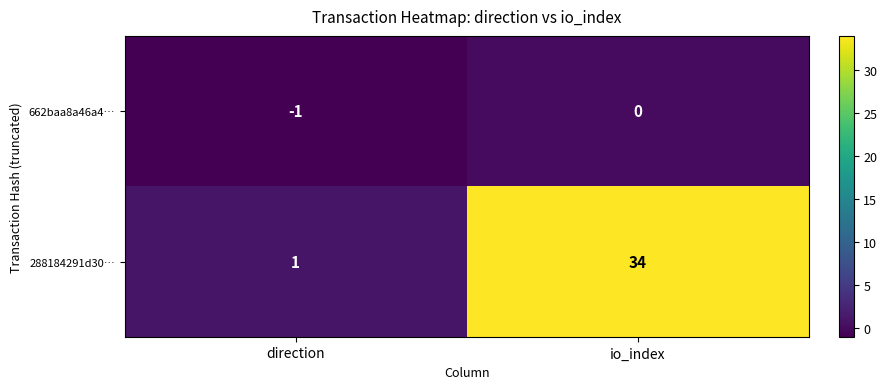

Rank the series by their average value, from lowest to highest.

662baa8a46a4…, 288184291d30…